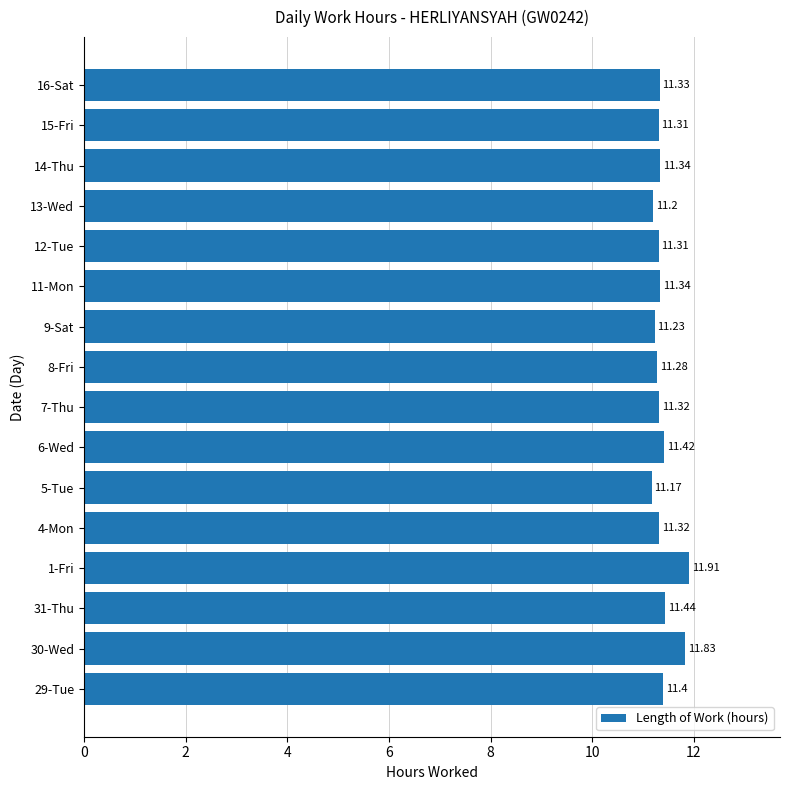

Does the chart contain stacked bars?

No